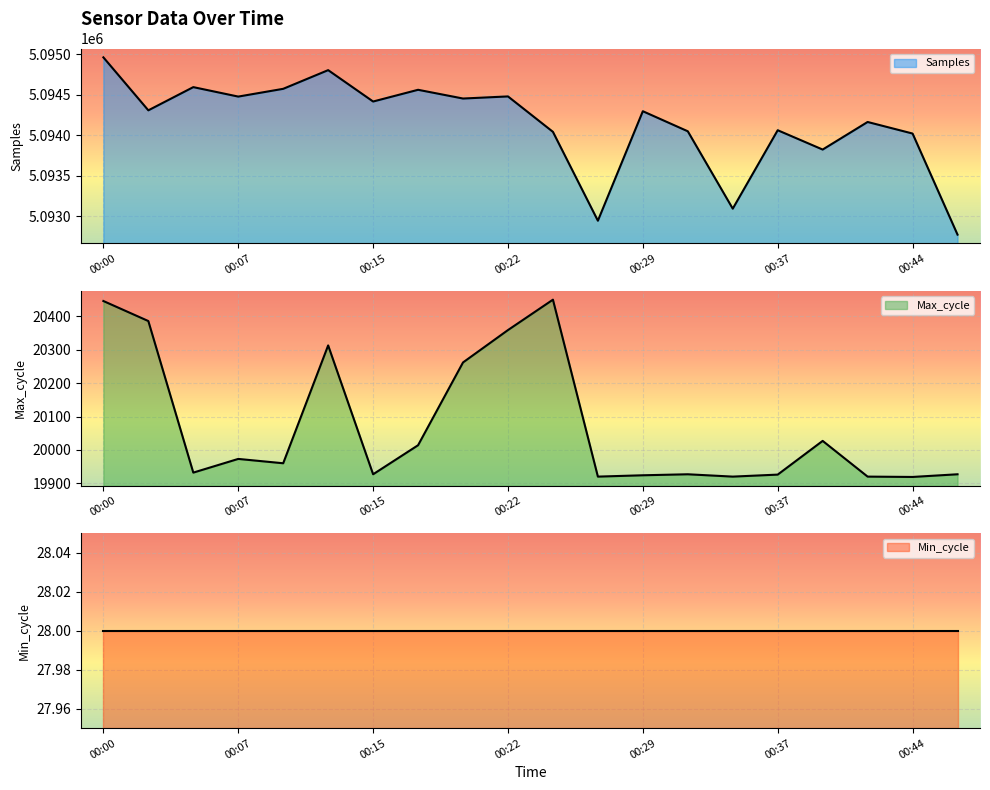

What is the total value across all series at 00:42?

5114085